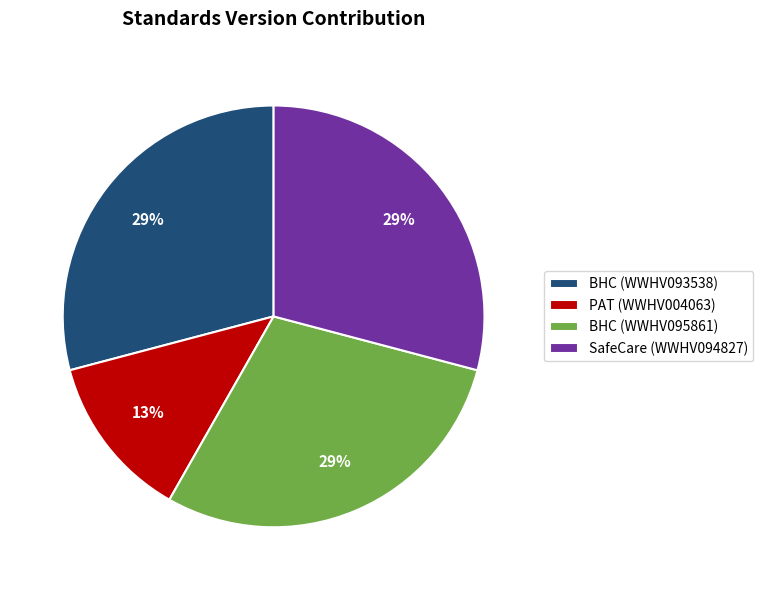

To the nearest percent, what percentage of the pie is BHC (WWHV095861)?

29%